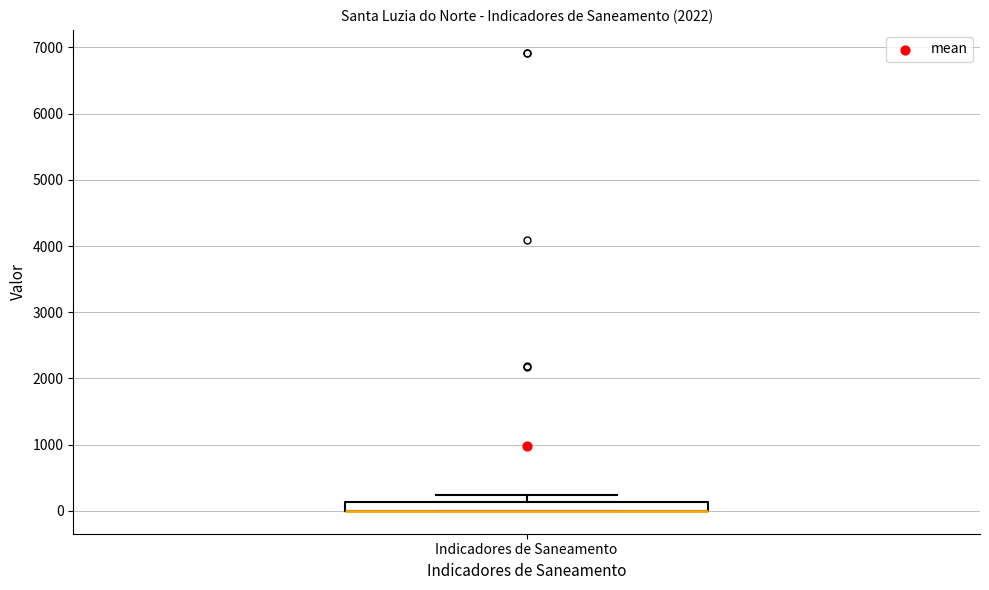

Where does the upper whisker of the box for Indicadores de Saneamento end on the y-axis? The values are not printed on the chart, so give them approximately, as read against the axis.

200